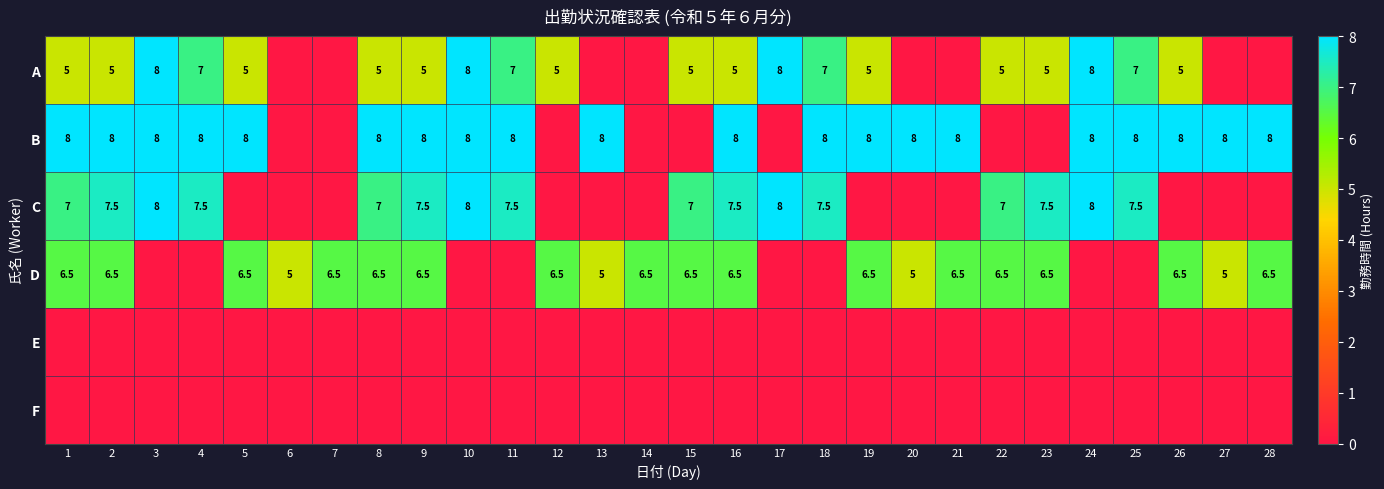

Between 7 and 5, which is larger?

5